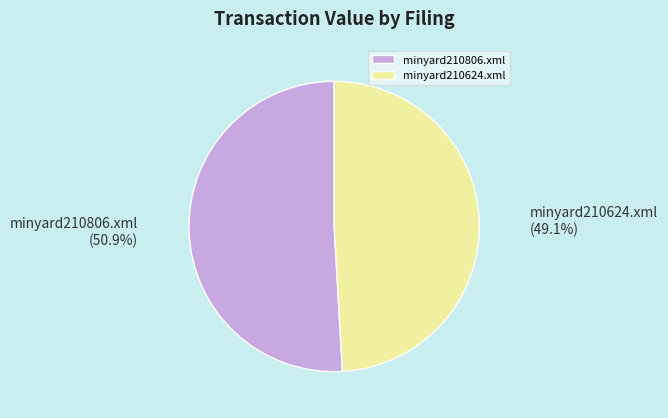

Rank the categories by value from highest to lowest.

minyard210806.xml, minyard210624.xml